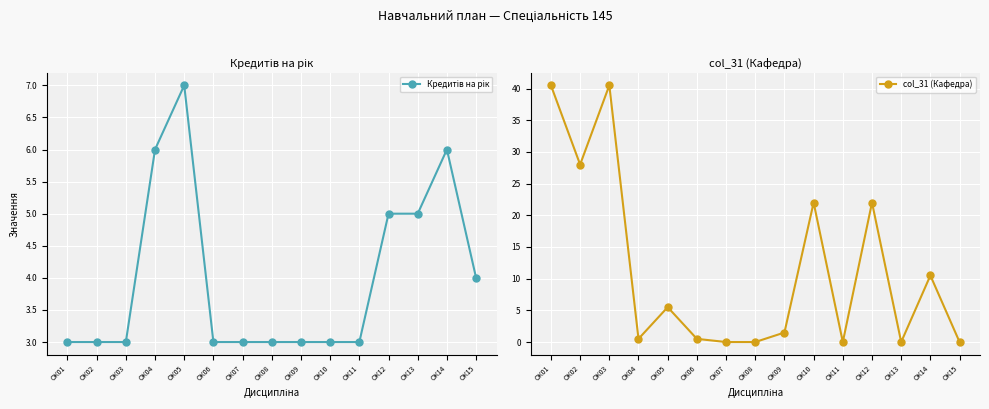

What are all the series names shown in the legend?

Кредитів на рік, col_31 (Кафедра)